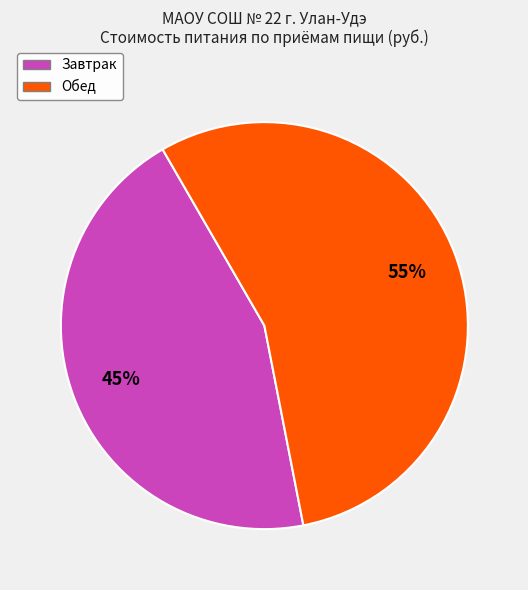

Which category has the biggest portion of the pie?

Обед